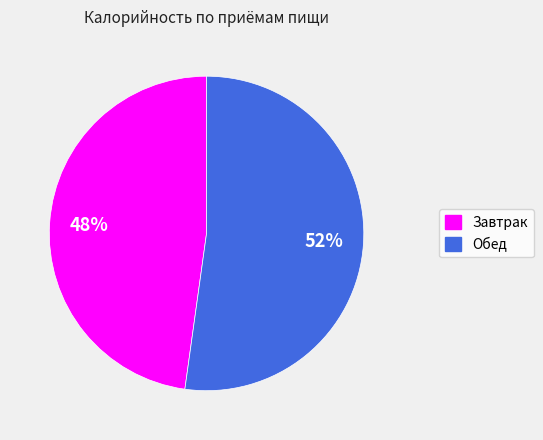

How many slices are in this pie chart?

2